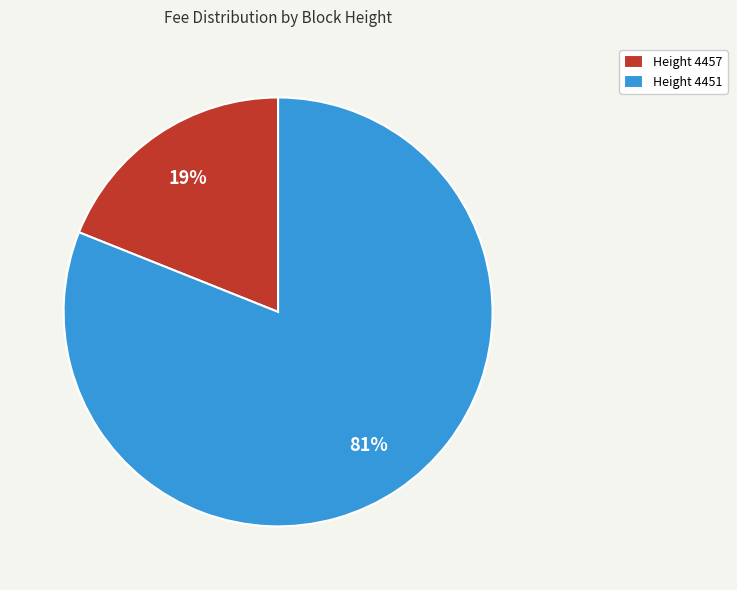

What percentage is the Height 4451 slice, to the nearest percent?

81%